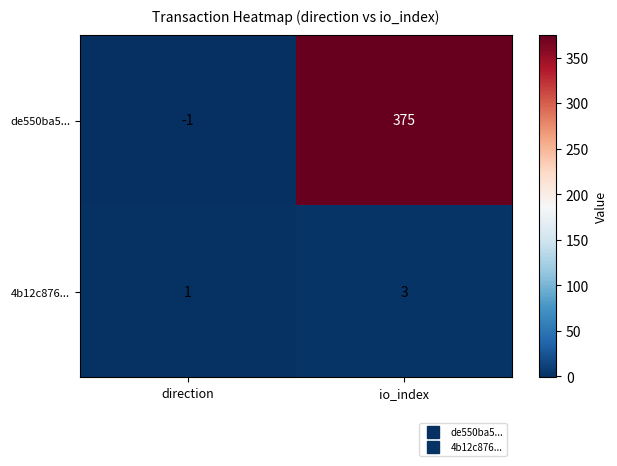

What value does the 4b12c876... series have at io_index?

3